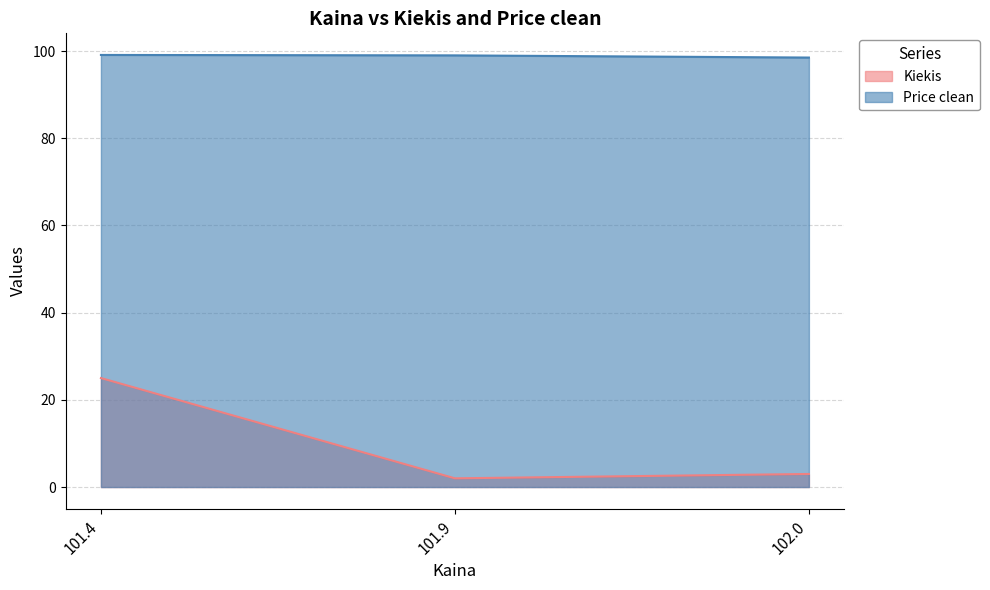

What is the sum of the Price clean values at 101.4 and 101.9?

198.1